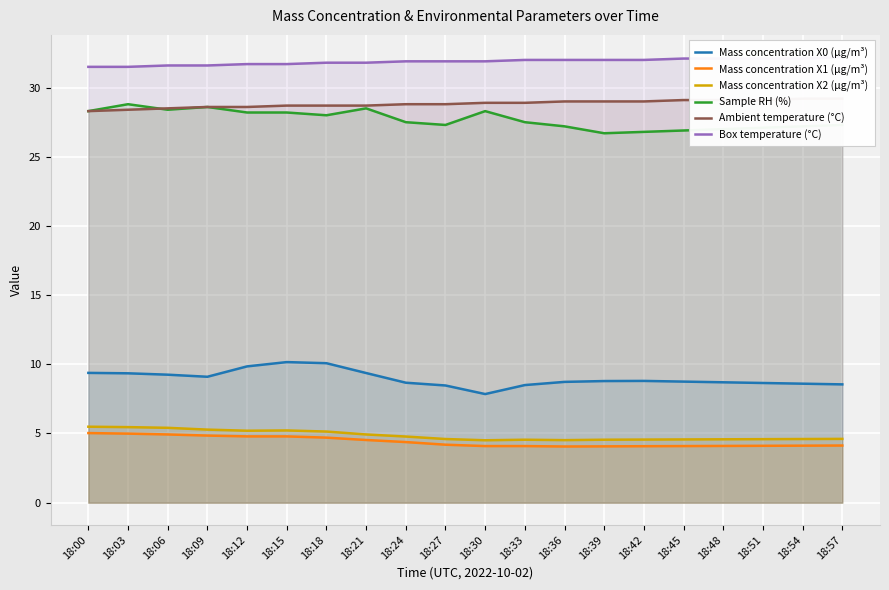

Reading left to right, list all the values displayed in this chart.

Mass concentration X0 (μg/m³): 9.4	9.3	9.2	9.1	9.8	10.2	10.1	9.4	8.7	8.5	7.8	8.5	8.7	8.8	8.8	8.8	8.7	8.7	8.6	8.6
Mass concentration X1 (μg/m³): 5.0	5.0	4.9	4.8	4.8	4.8	4.7	4.5	4.4	4.2	4.1	4.1	4.1	4.1	4.1	4.1	4.1	4.1	4.1	4.1
Mass concentration X2 (μg/m³): 5.5	5.5	5.4	5.3	5.2	5.2	5.1	4.9	4.8	4.6	4.5	4.5	4.5	4.5	4.6	4.6	4.6	4.6	4.6	4.6
Sample RH (%): 28.3	28.8	28.4	28.6	28.2	28.2	28.0	28.5	27.5	27.3	28.3	27.5	27.2	26.7	26.8	26.9	27.0	27.1	27.2	27.3
Ambient temperature (°C): 28.3	28.4	28.5	28.6	28.6	28.7	28.7	28.7	28.8	28.8	28.9	28.9	29.0	29.0	29.0	29.1	29.1	29.1	29.2	29.2
Box temperature (°C): 31.5	31.5	31.6	31.6	31.7	31.7	31.8	31.8	31.9	31.9	31.9	32.0	32.0	32.0	32.0	32.1	32.1	32.1	32.1	32.2